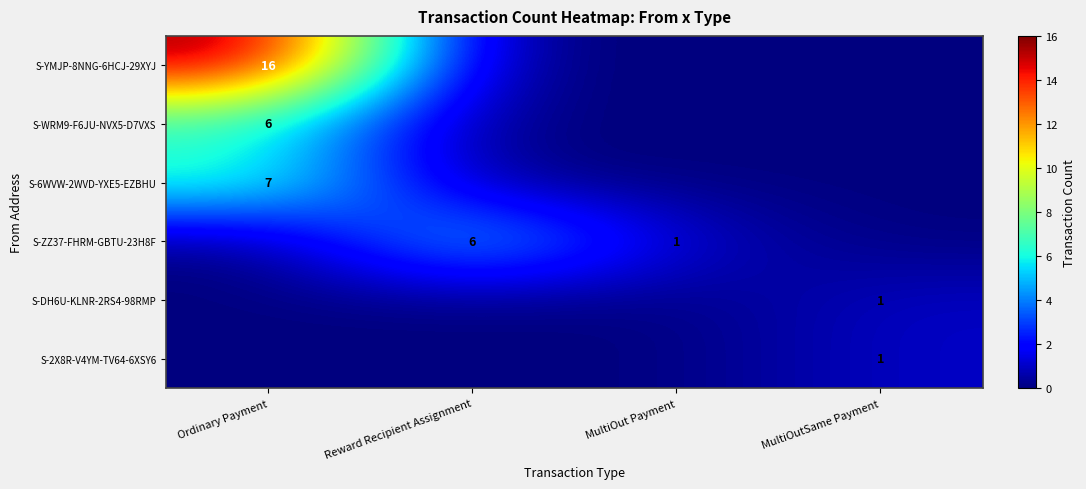

Which has a higher value, MultiOutSame Payment or MultiOut Payment?

MultiOutSame Payment